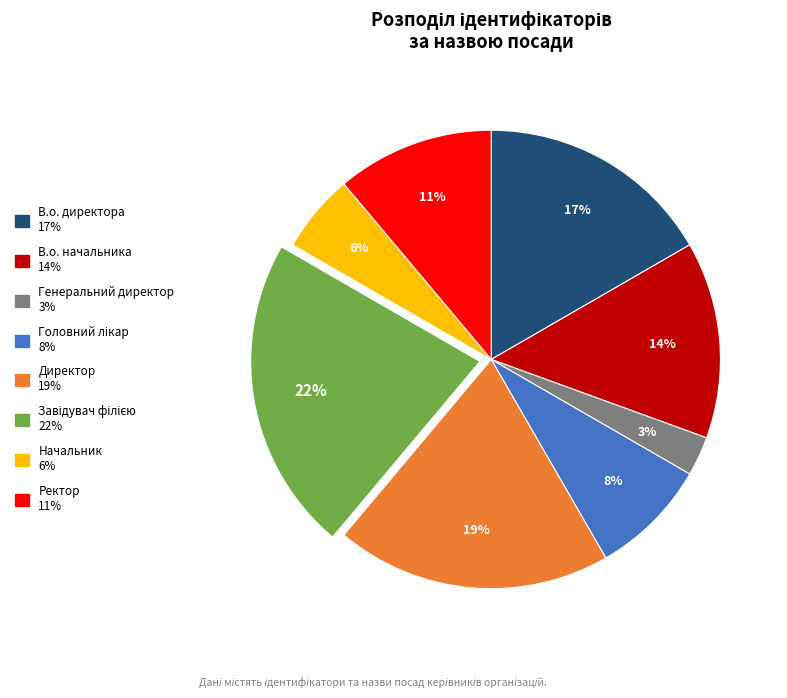

Is it true that Директор is 30% of the pie?

False